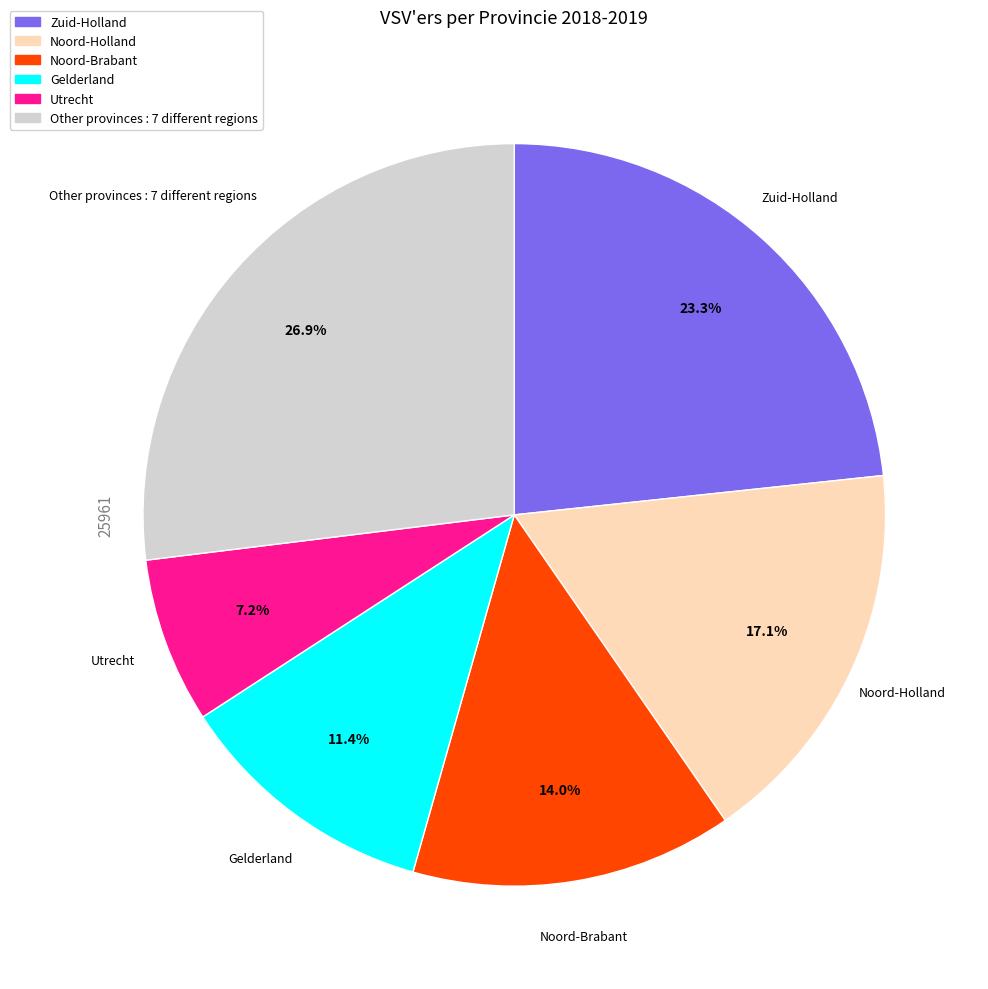

Does any single category account for the majority?

No